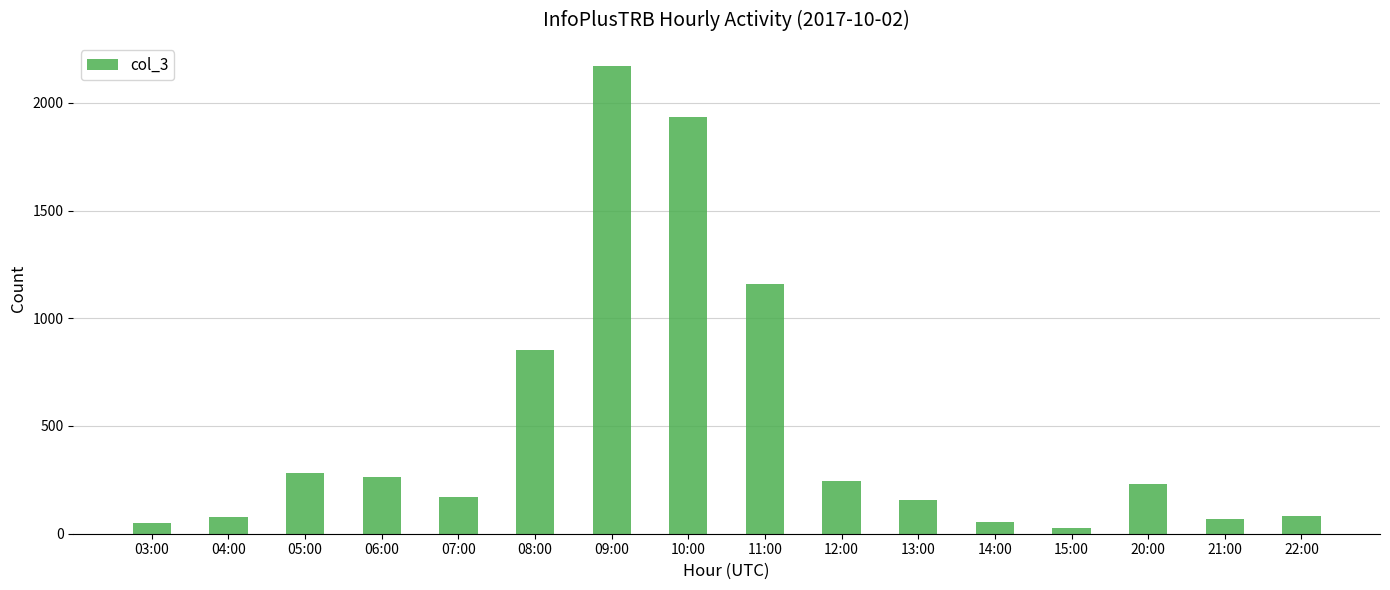

Are the bars horizontal?

No